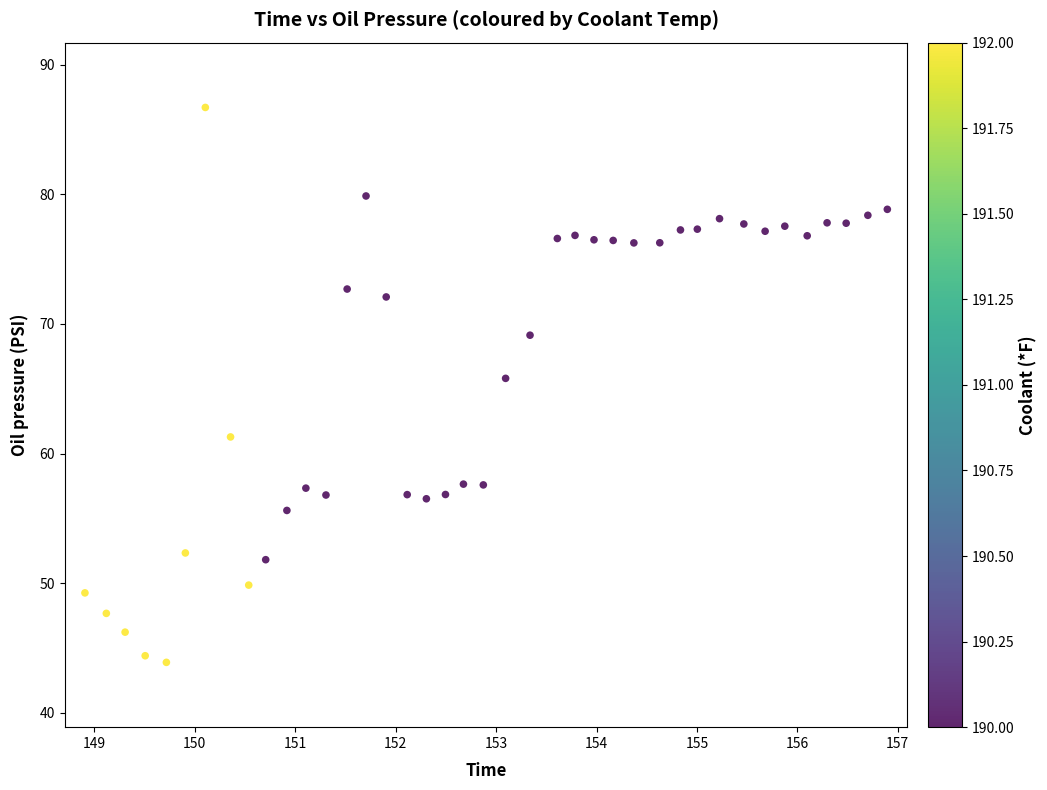

What Y value in the scatter plot is closest to 65?

65.8